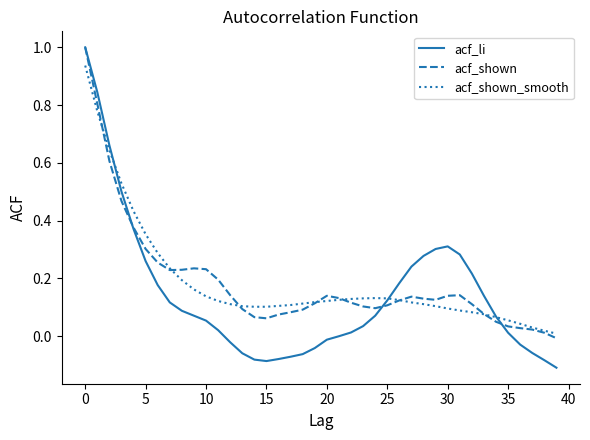

What is the highest value of the acf_shown series?

1.0